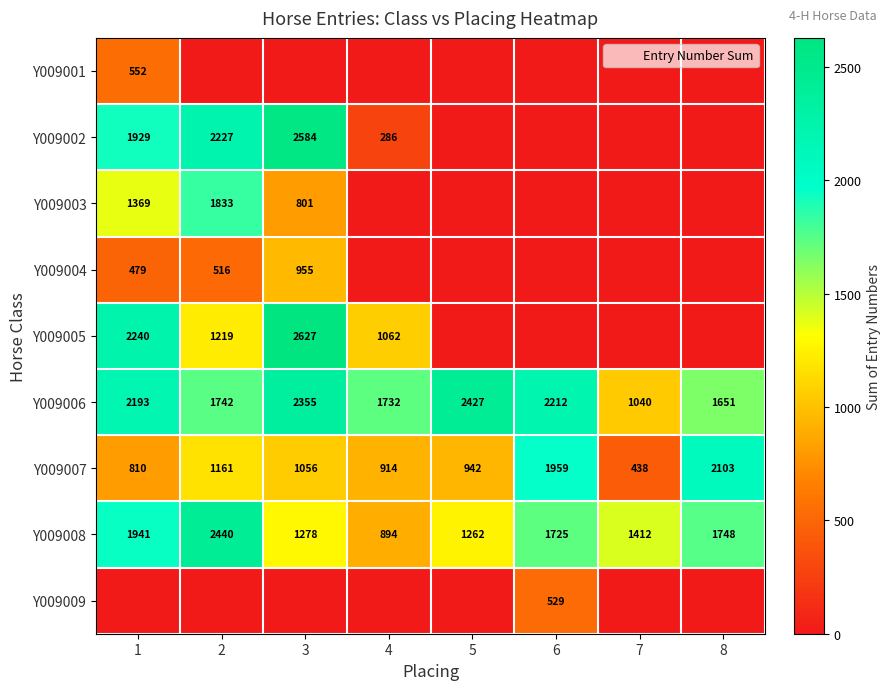

What is the difference between the Y009006 values at 3 and 6?

143